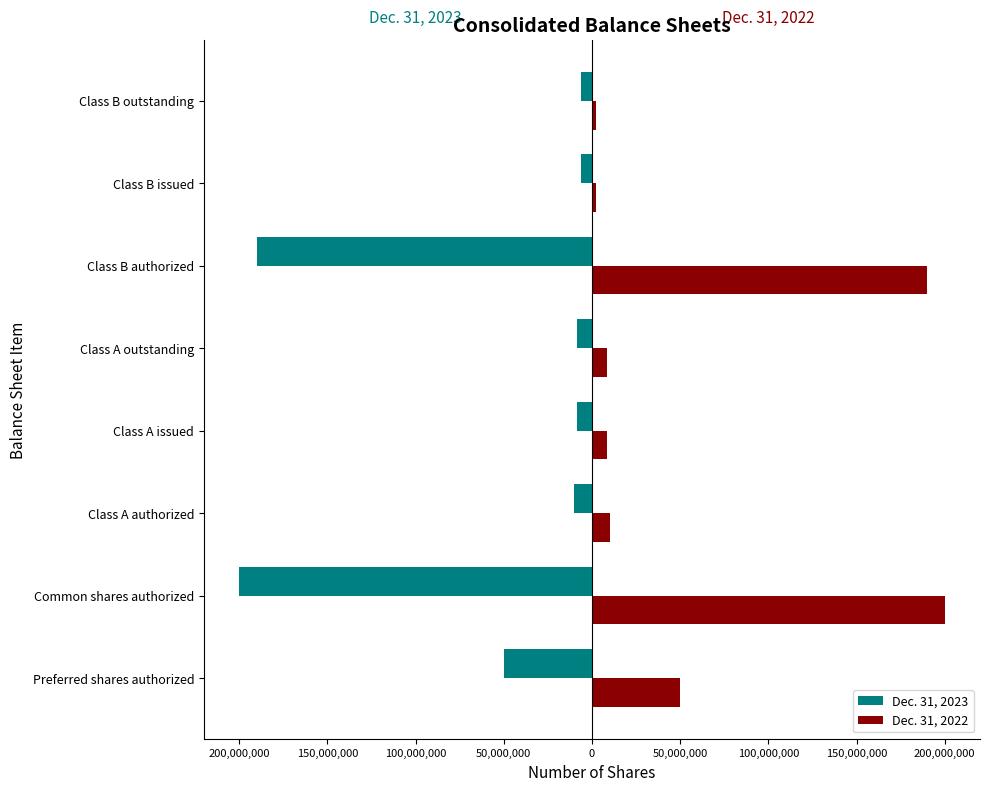

Reading left to right, transcribe all the data shown in this chart.

Dec. 31, 2023: -50000000	-200000000	-10000000	-8385276	-8385276	-190000000	-6039134	-6039134
Dec. 31, 2022: 50000000	200000000	10000000	8385276	8385276	190000000	2364724	2364724